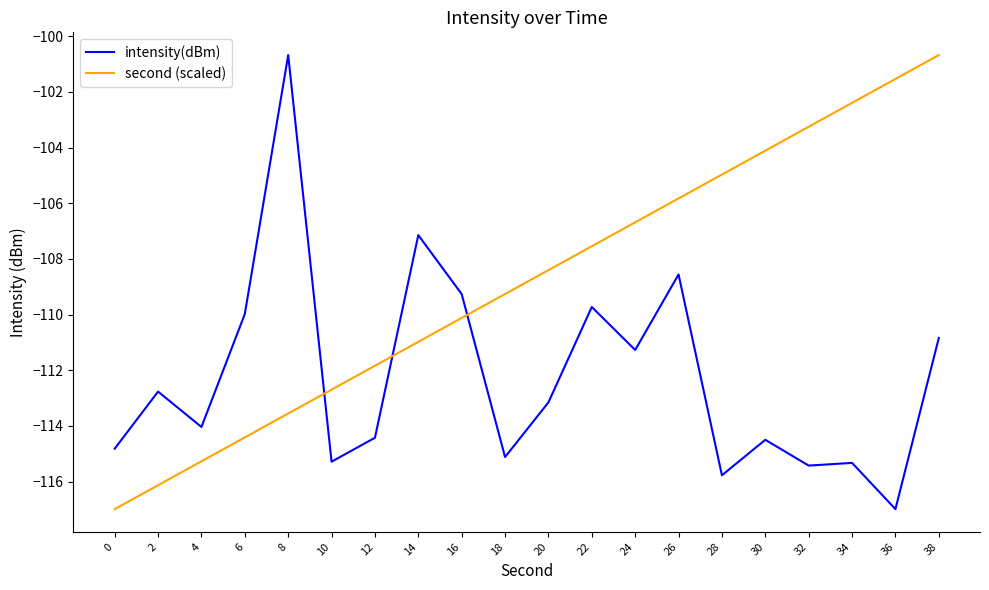

What is the maximum value shown in the chart?

-100.7